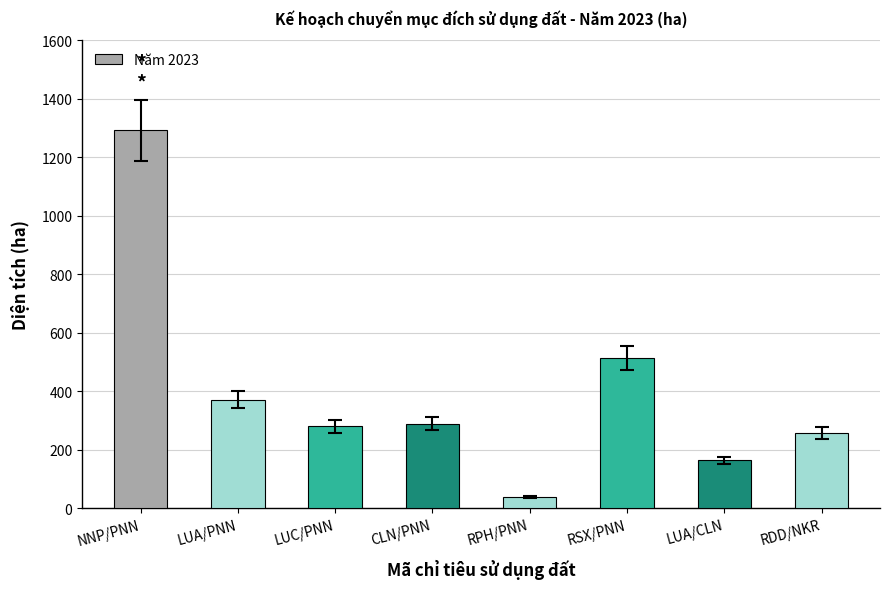

The chart shows a value of 254 at LUA/CLN. True or false?

False